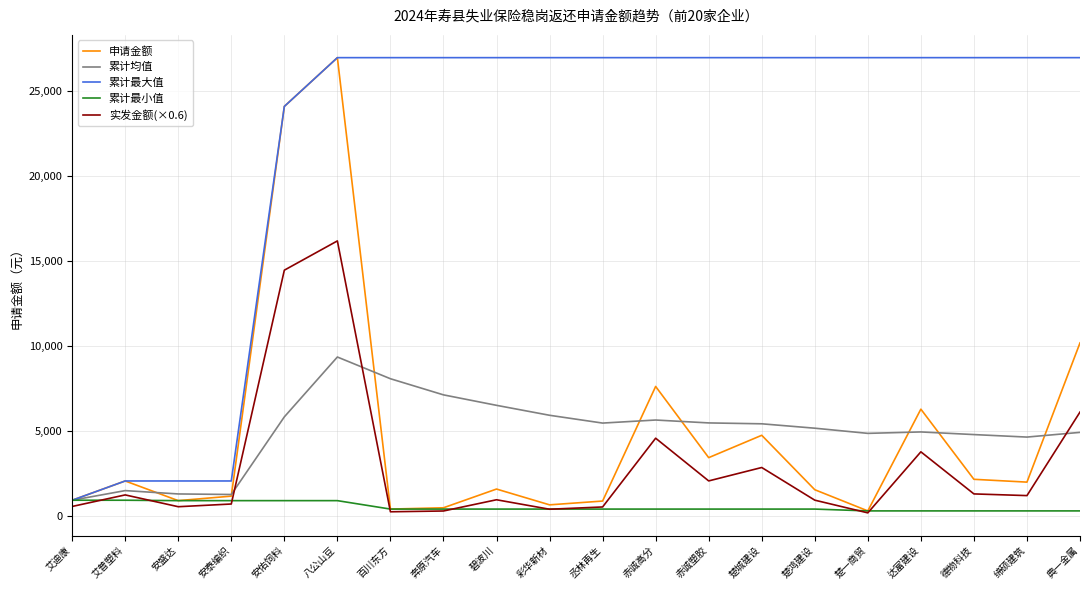

Which series has the largest total across all categories?

累计最大值